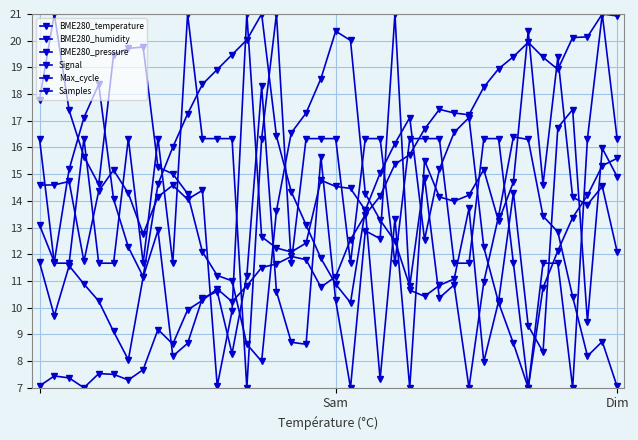

What is the average value of the Signal series?

14.3